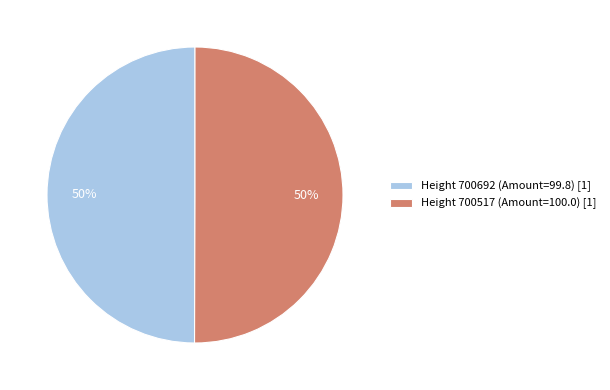

What is the ratio of the value at Height 700517 (Amount=100.0) [1] to the value at Height 700692 (Amount=99.8) [1]?

1.0